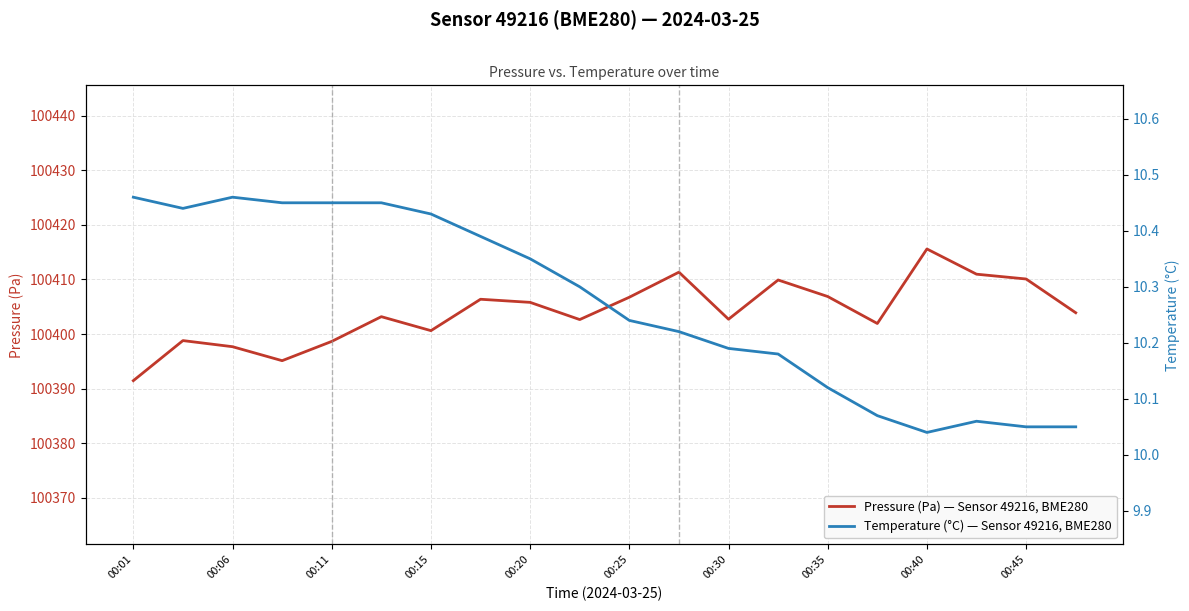

What is the highest value of the Pressure (Pa) — Sensor 49216, BME280 series?

100415.6